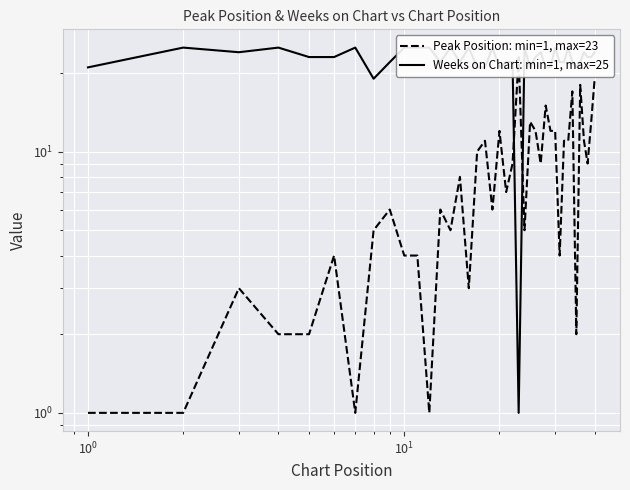

Which series has the largest range (max minus min)?

Weeks on Chart: min=1, max=25